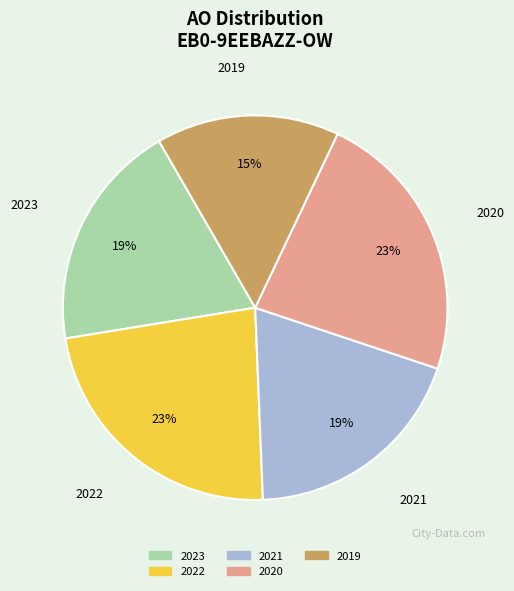

Count the number of slices in the pie.

5